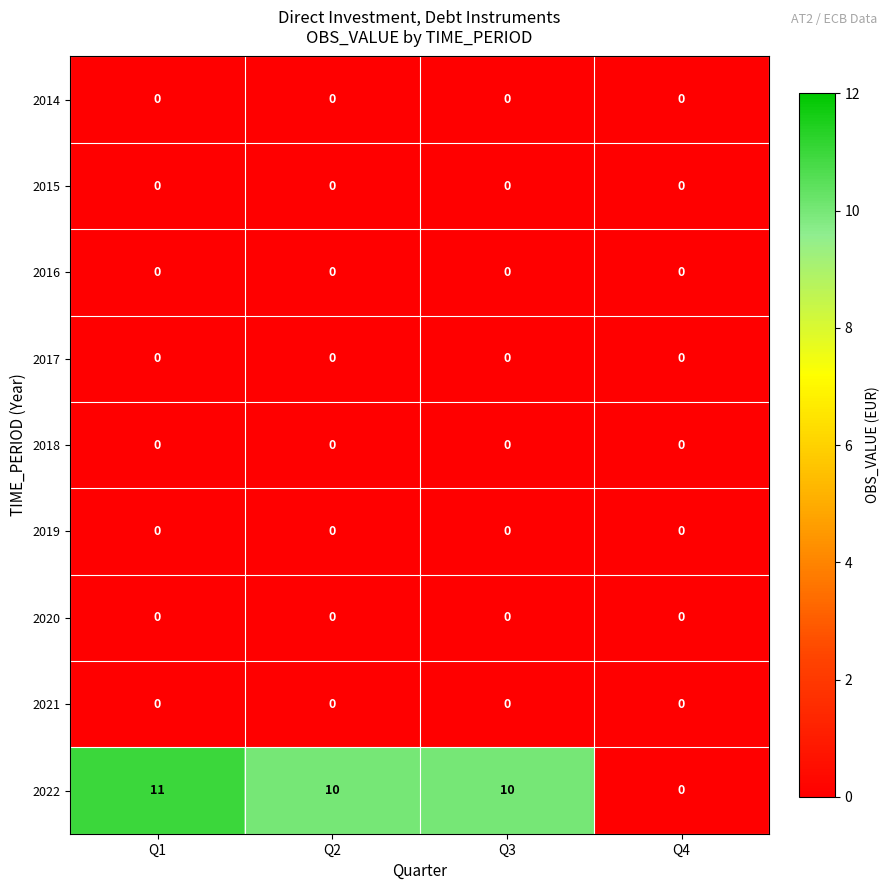

At which category is the sum across all series the highest?

Q1